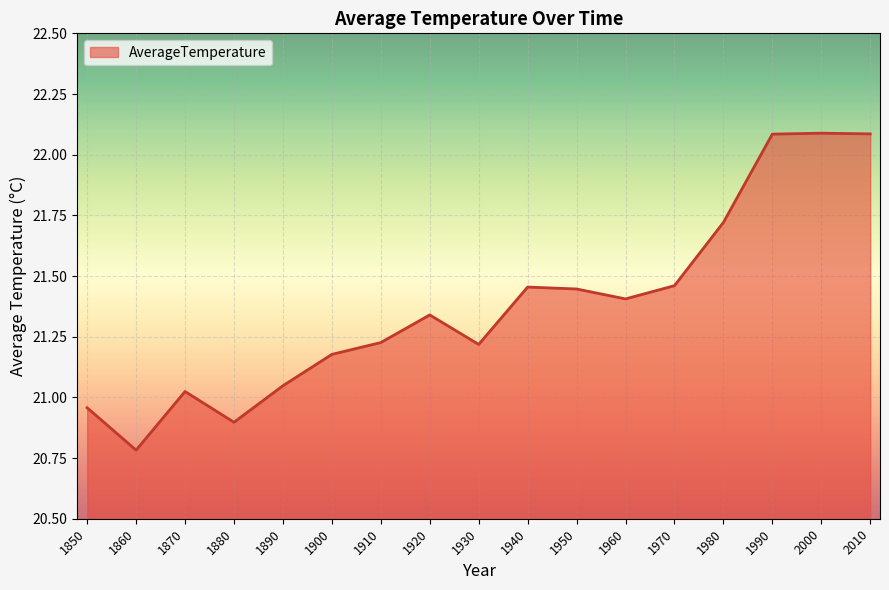

Which has a higher value, 1890 or 1950?

1950